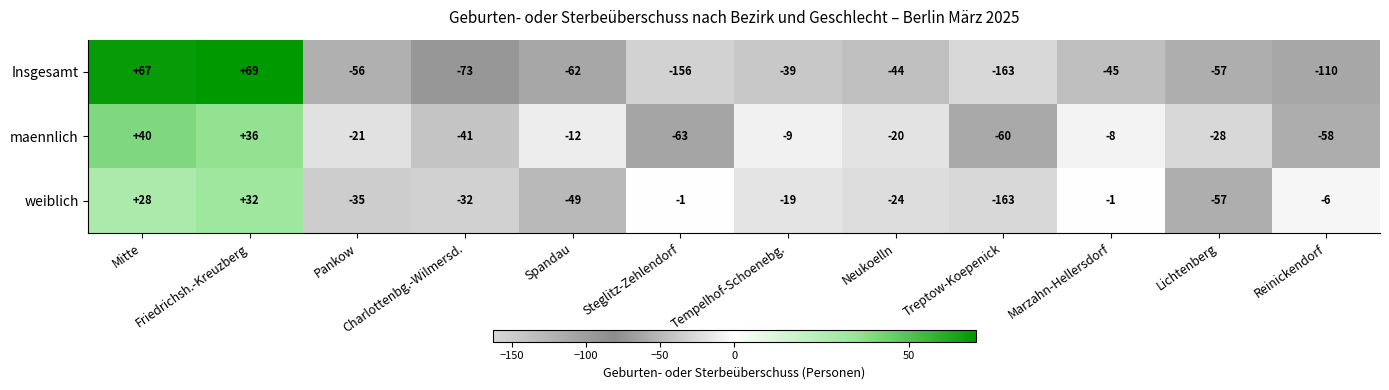

Where does the maennlich series first go above -20?

Mitte